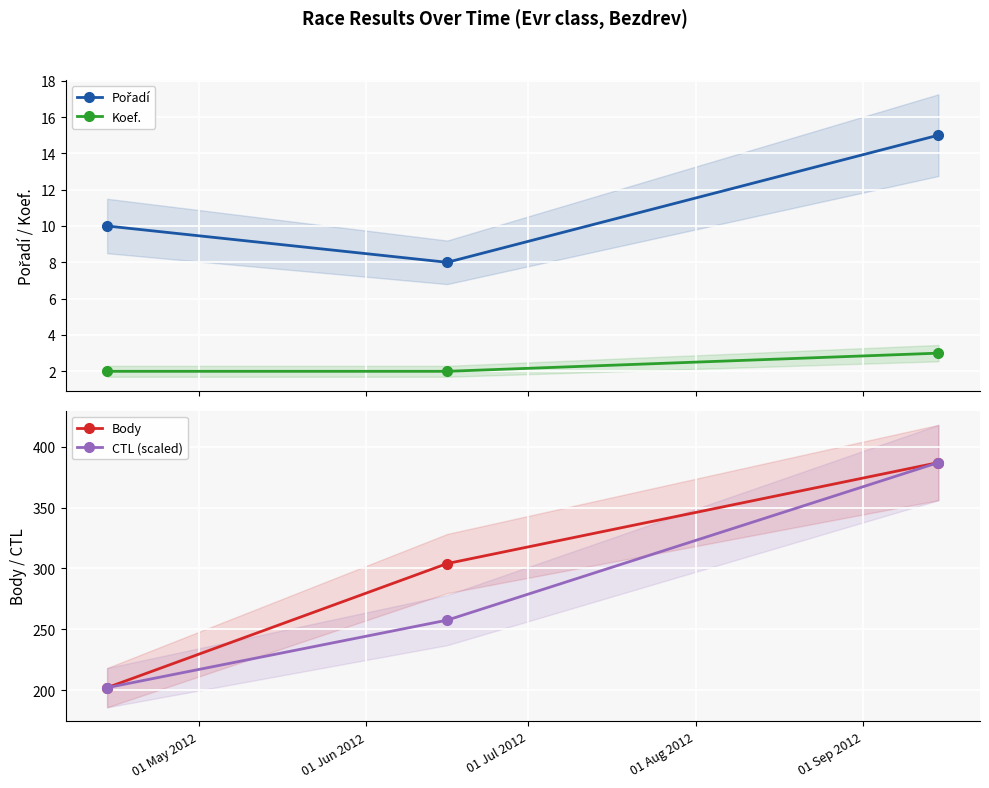

What is the value of the Koef. point at the 1st from the left?

2